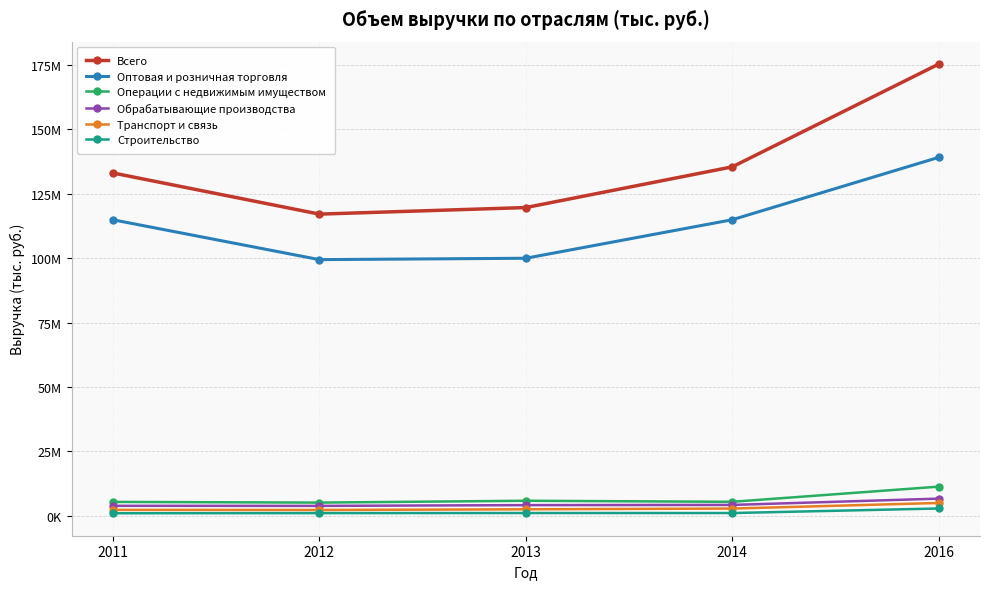

True or false: Всего has more than 1 interior local peaks.

False